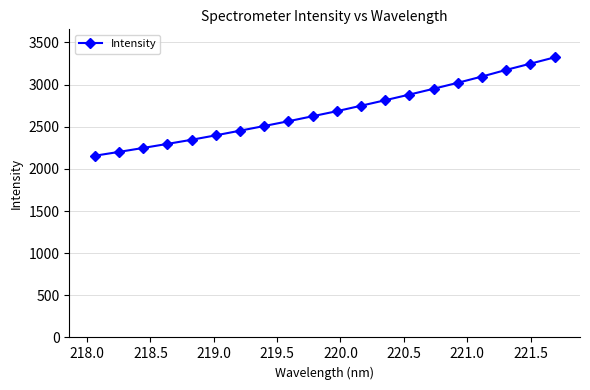

What is the smallest value displayed?

2155.2